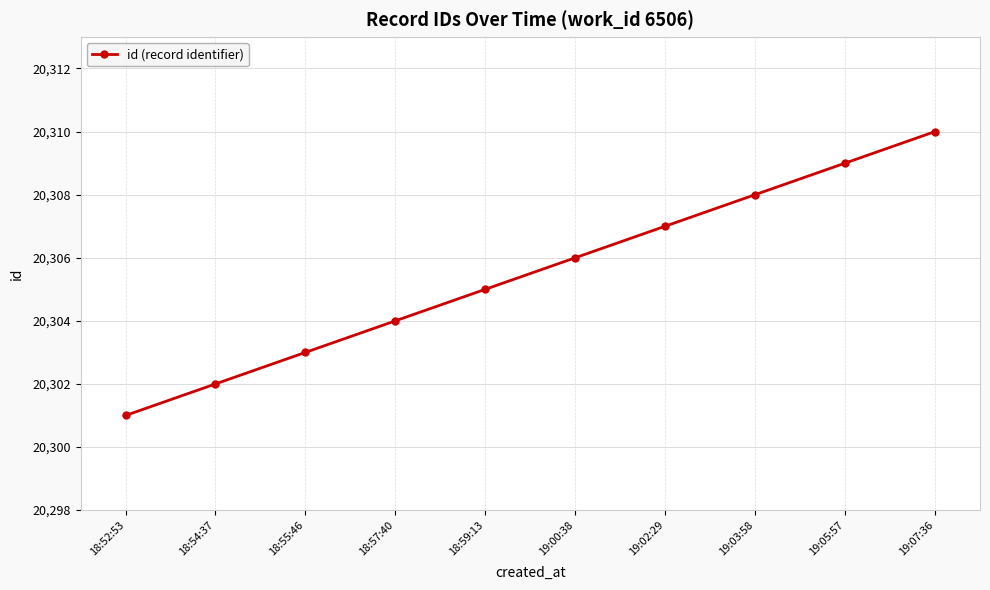

List the labels in order of value, largest first.

19:07:36, 19:05:57, 19:03:58, 19:02:29, 19:00:38, 18:59:13, 18:57:40, 18:55:46, 18:54:37, 18:52:53